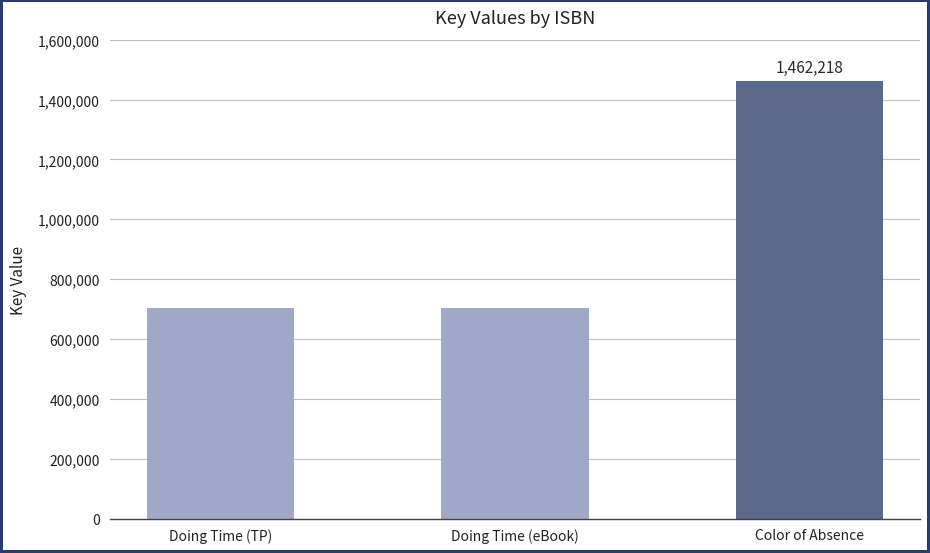

How many values are between 703015 and 1462218?

3